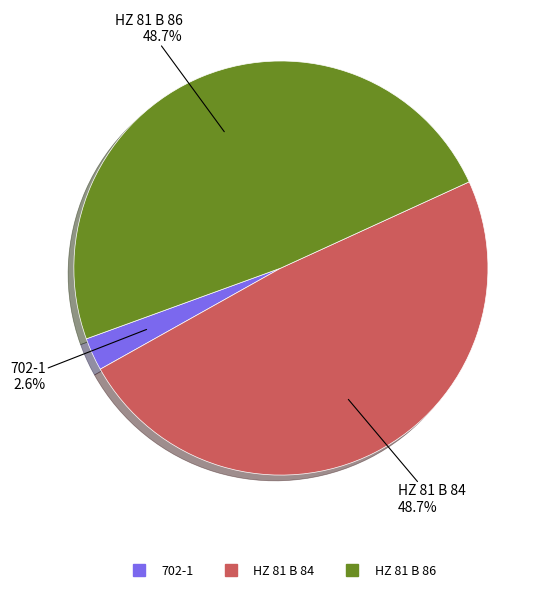

Between HZ 81 B 84 and 702-1, which is larger?

HZ 81 B 84